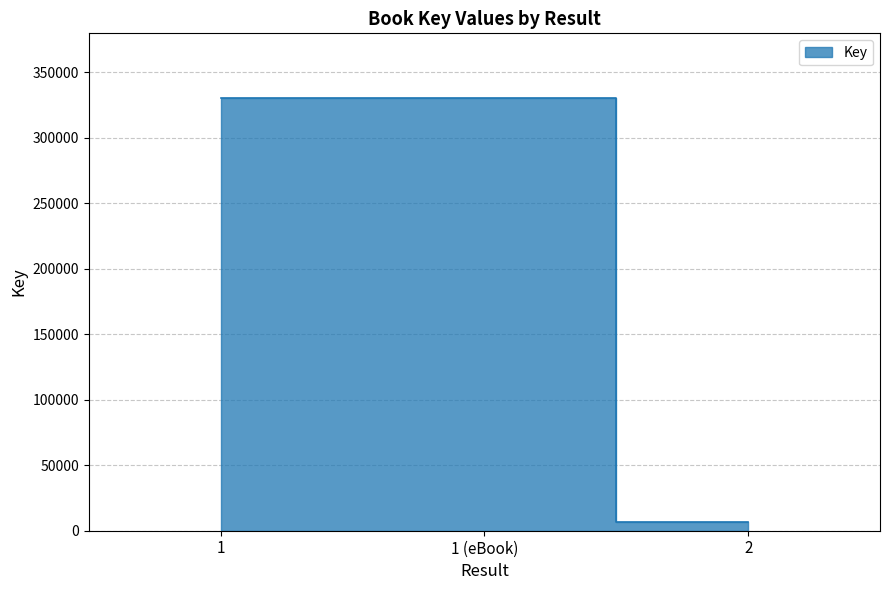

List the labels in order of value, largest first.

1, 1 (eBook), 2